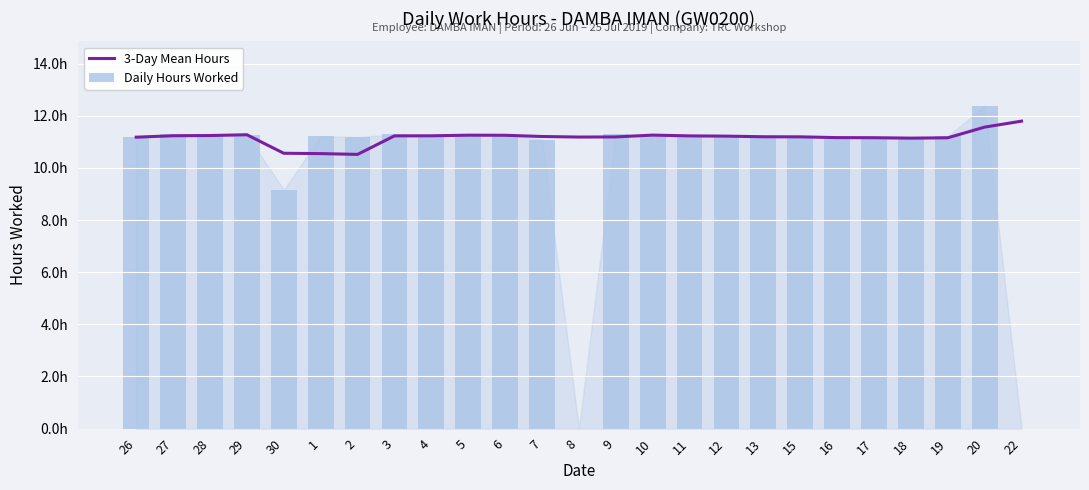

Between 10 and 4, which is larger?

10